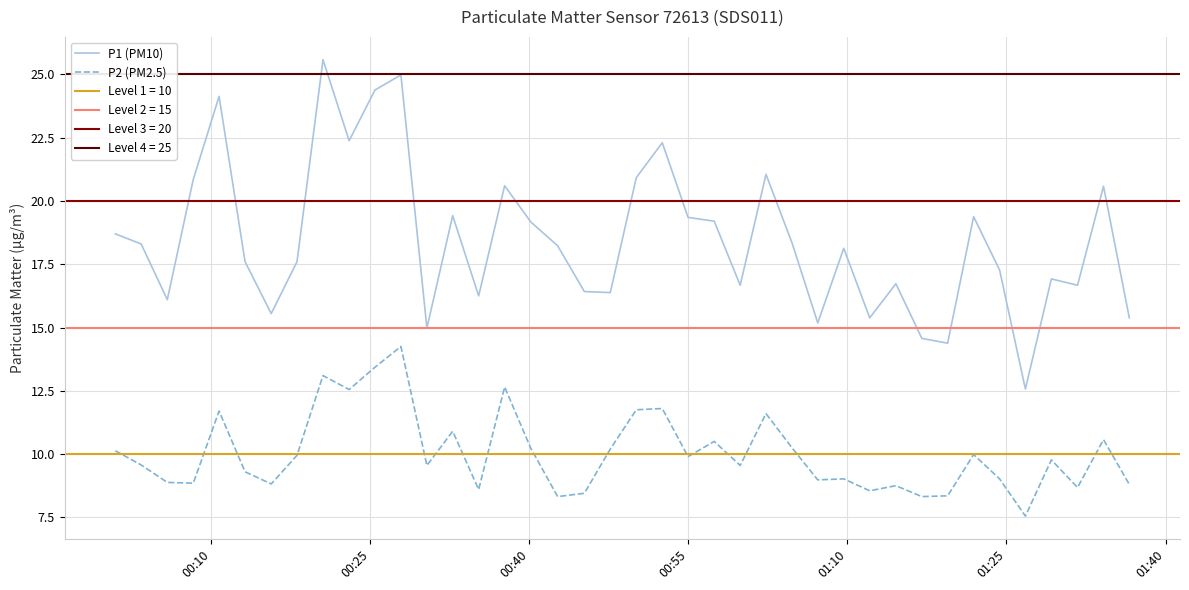

What is the lowest value of the P1 (PM10) series?

12.6